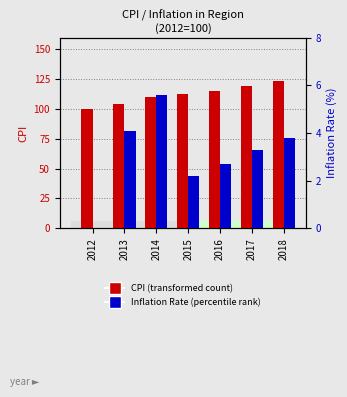

At which category is the sum across all series the highest?

2018